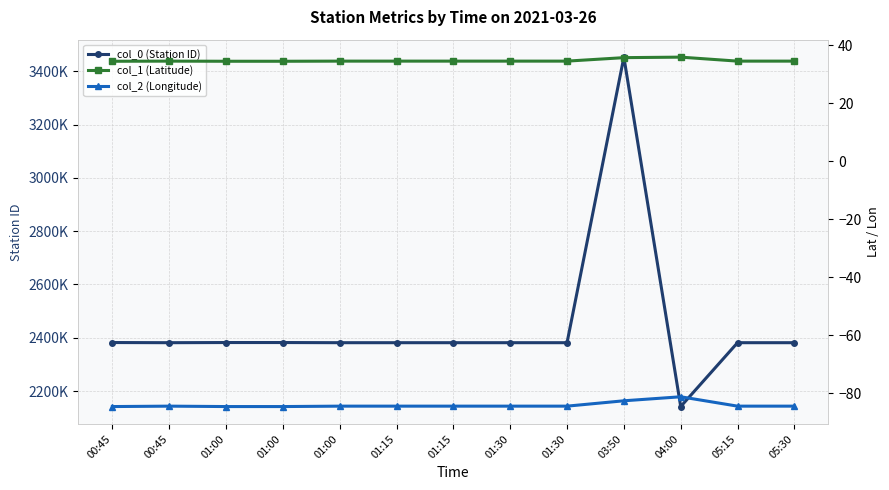

What is the label of the 9th point from the left?

01:30